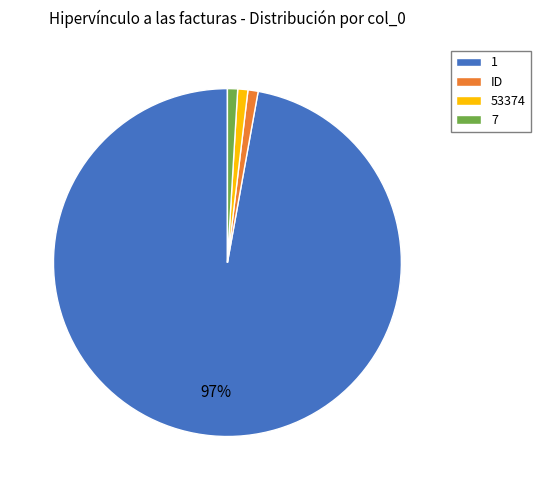

To the nearest percent, what is the difference between the 1 and 7 slice percentages?

96%